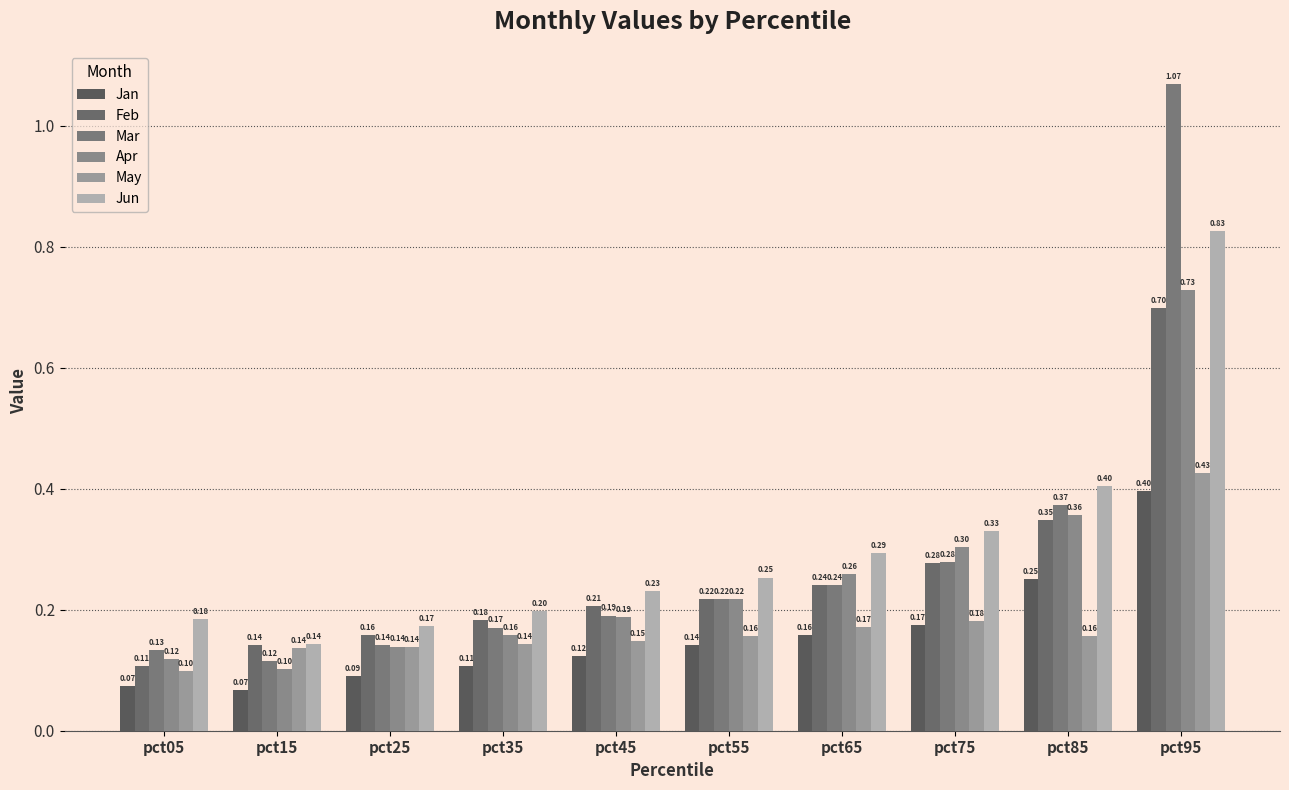

Which category has the lowest value across all series?

pct15